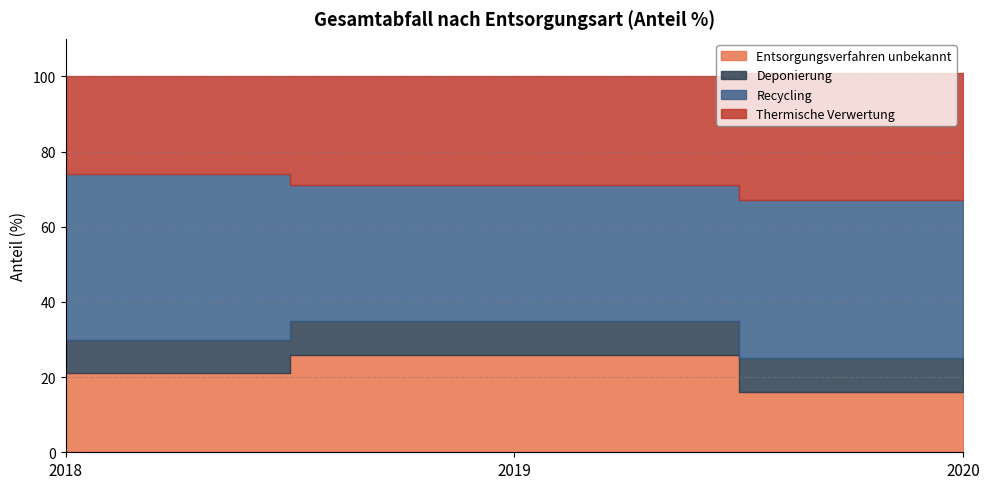

Which category has the highest value in the Thermische Verwertung series?

2020